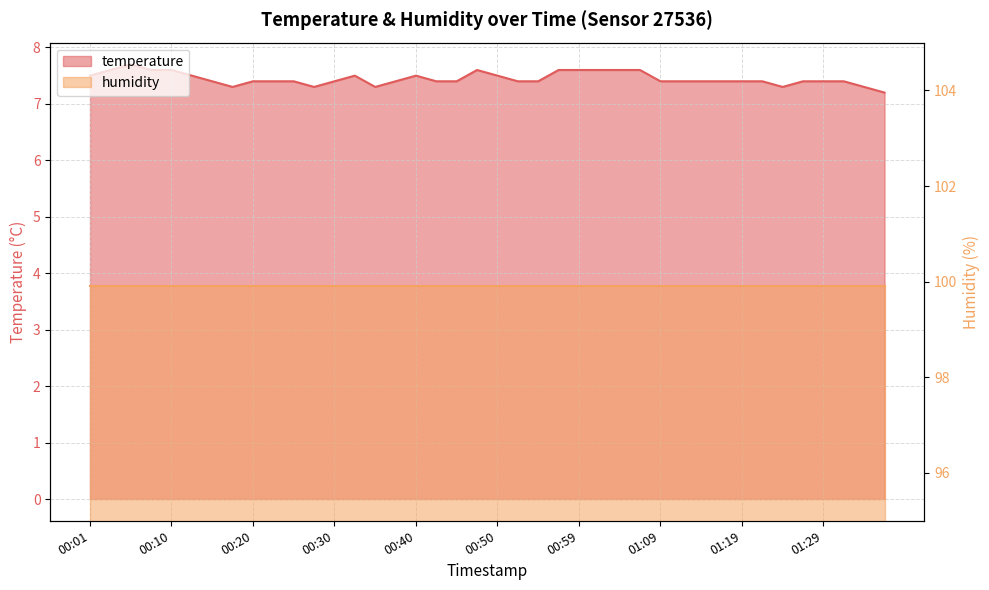

What is the greatest value displayed?

7.7